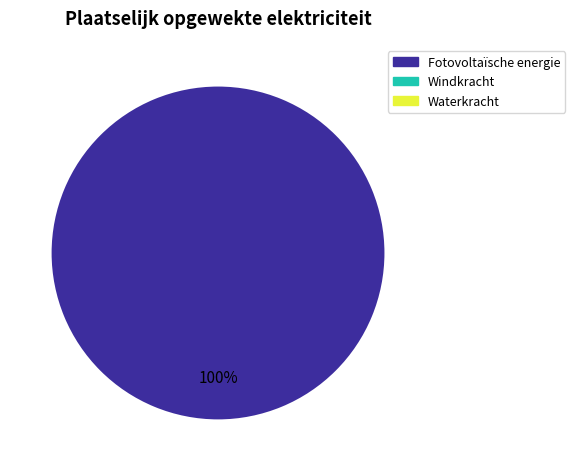

What is the largest slice in the pie chart?

Fotovoltaïsche energie